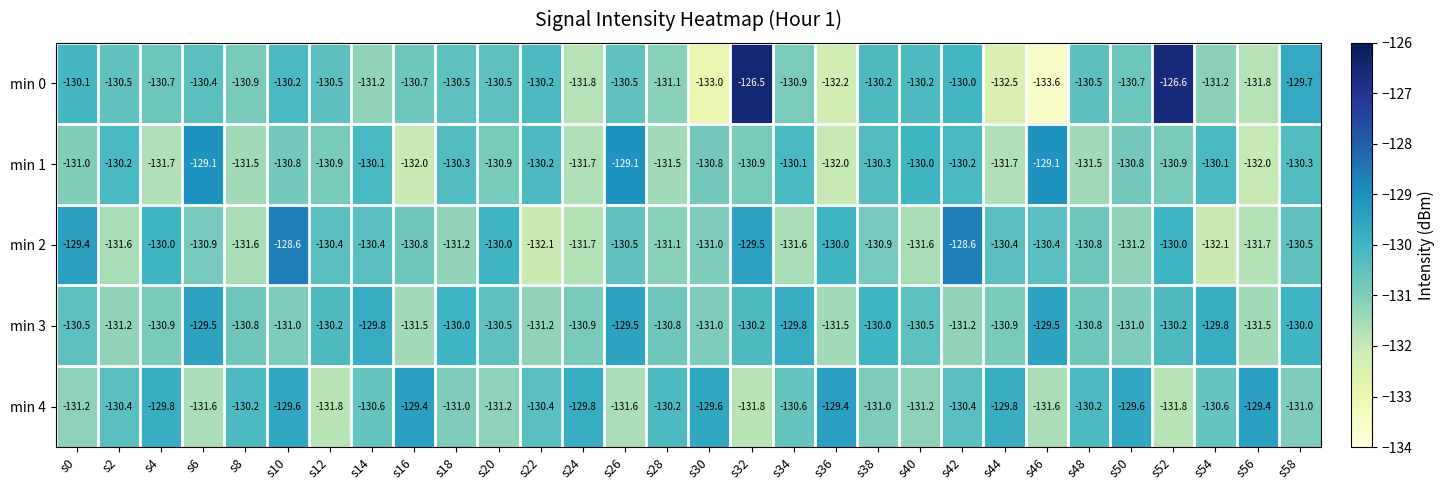

Which category has the lowest value across all series?

s46